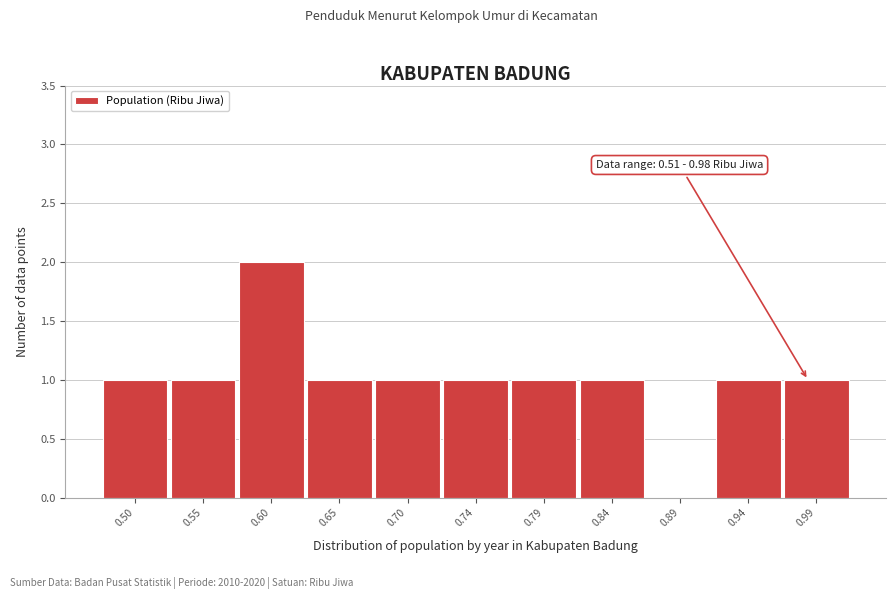

Which range on the x-axis has the tallest bar?

0.575 to 0.625